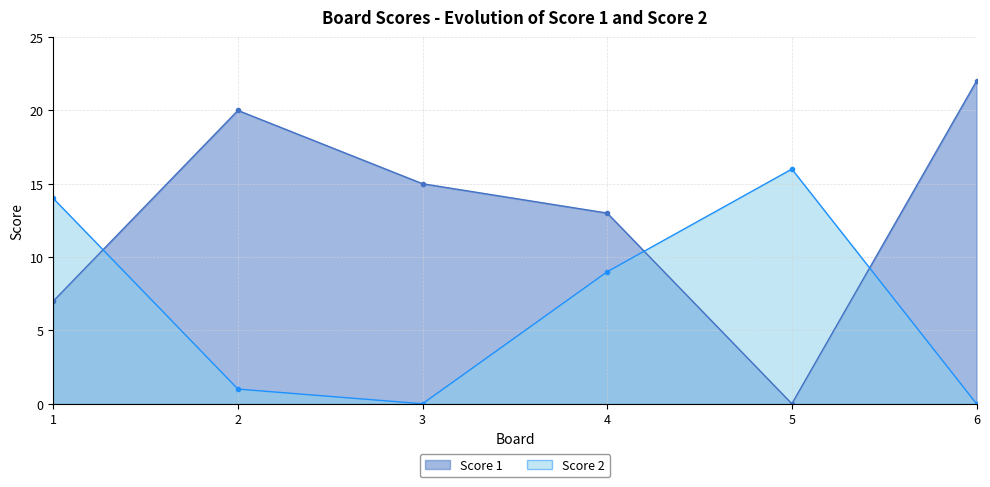

What is the spread (max minus min) of values at 2?

19